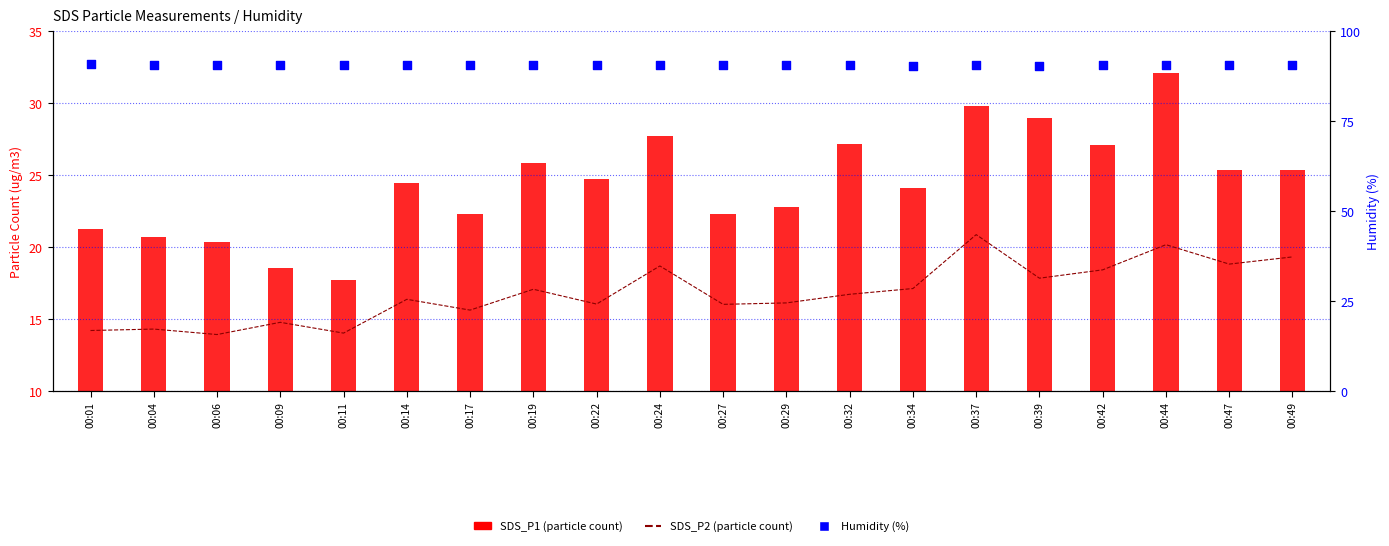

Which series has the largest total across all categories?

Humidity (%)